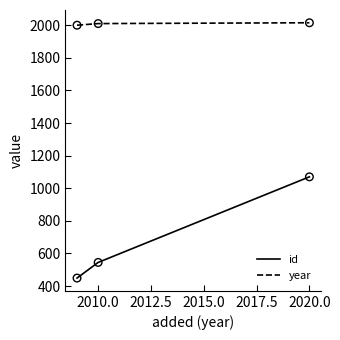

Which series has the largest total across all categories?

year